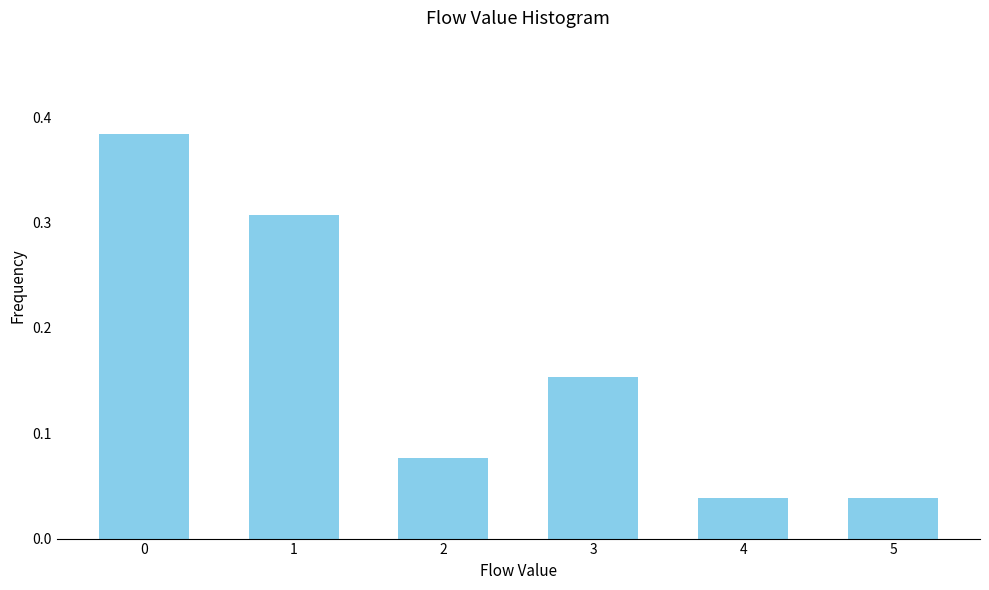

What is the sum of all values?

1.0